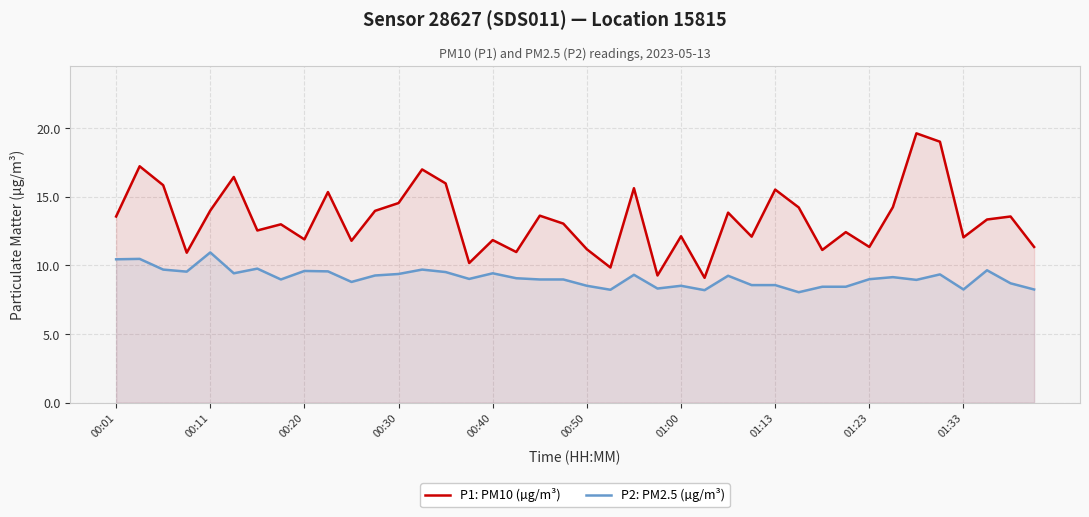

Which series has the largest total across all categories?

P1: PM10 (µg/m³)